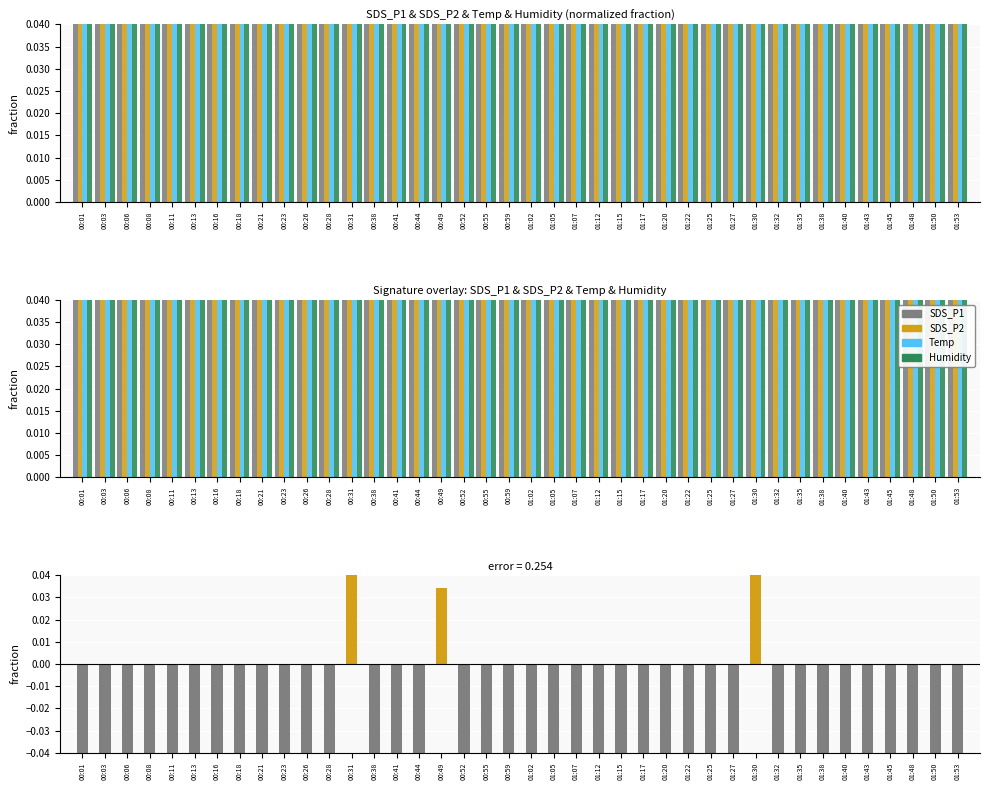

What is the sum of the SDS_P1-SDS_P2 (neg) values at 01:45 and 01:43?

-0.4